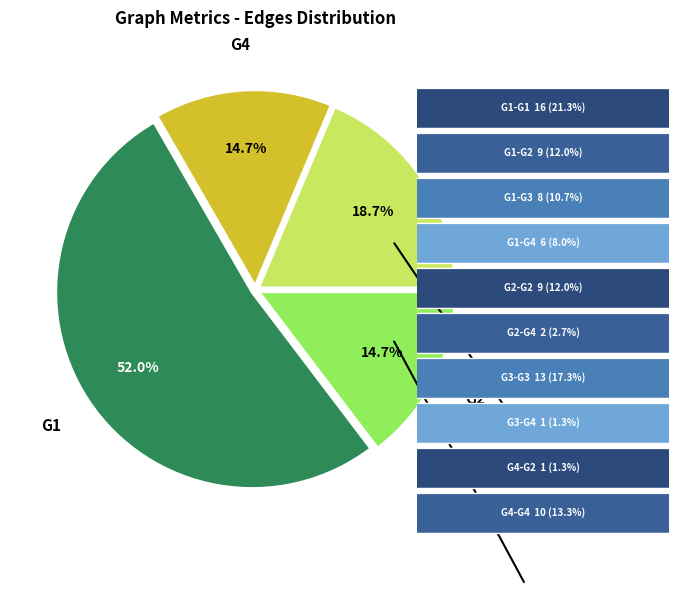

Is there a majority slice in this chart?

Yes